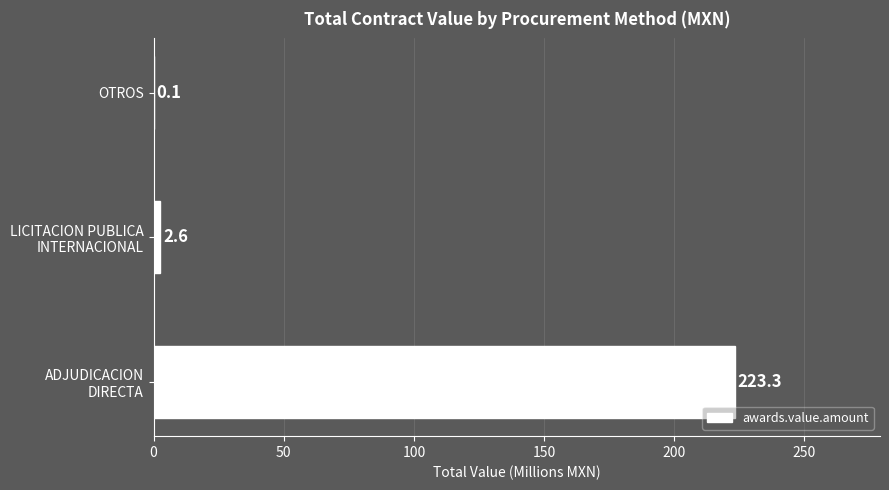

Where is the data nearest to the value 111?

LICITACION PUBLICA
INTERNACIONAL